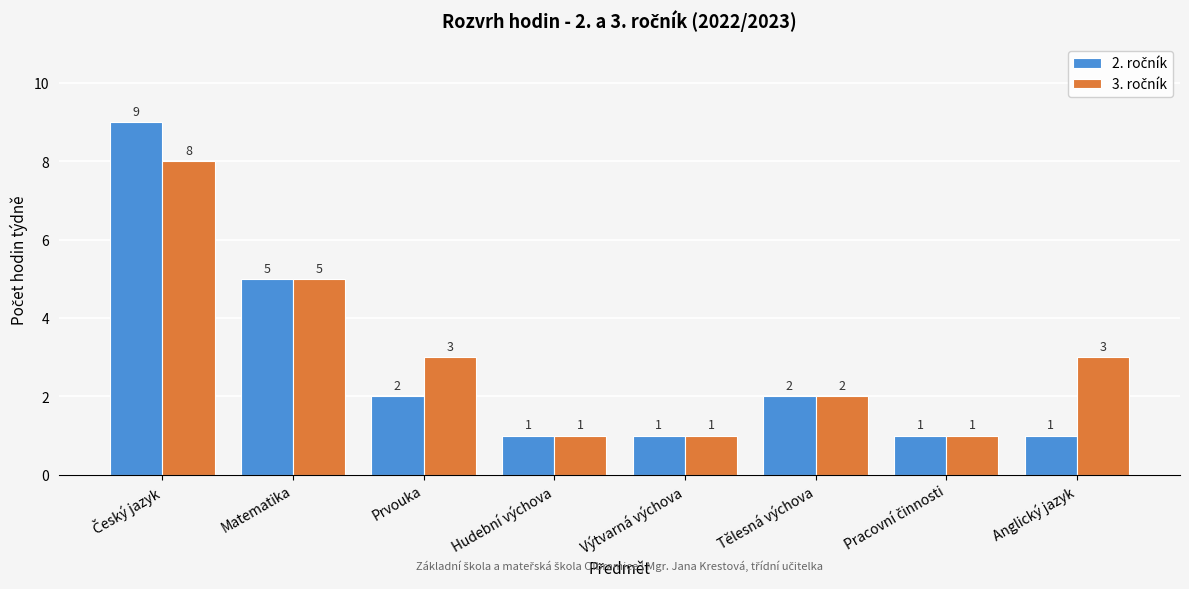

What is the greatest value displayed?

9